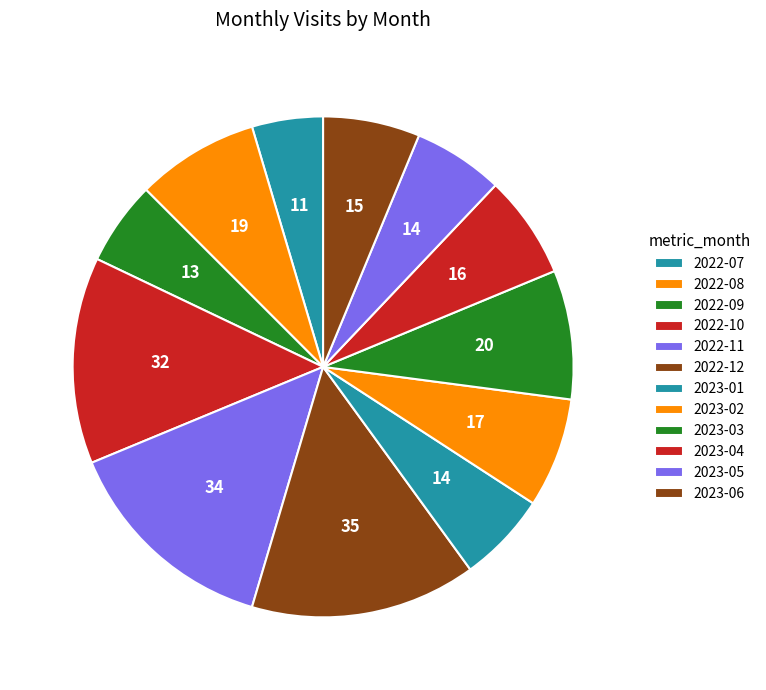

What is the change in value from 2023-01 to 2023-02?

+3